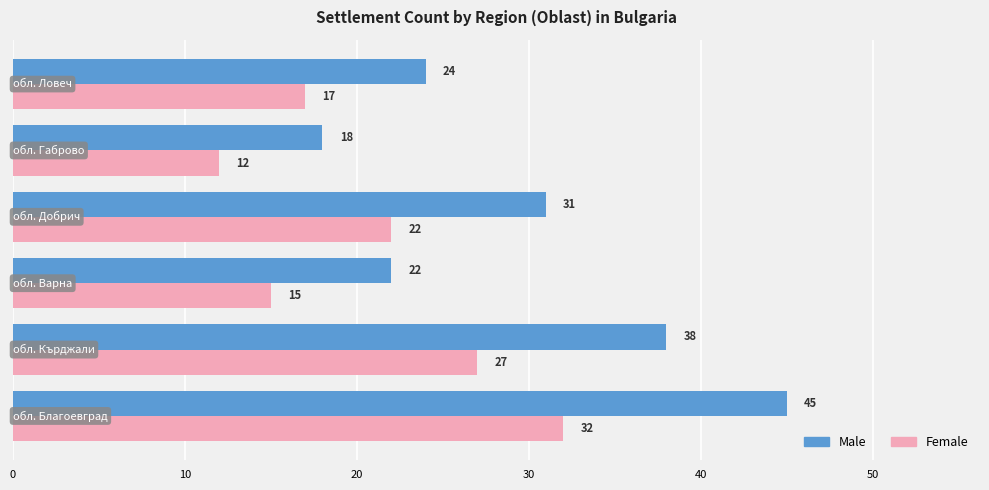

Which series has the largest range (max minus min)?

Male